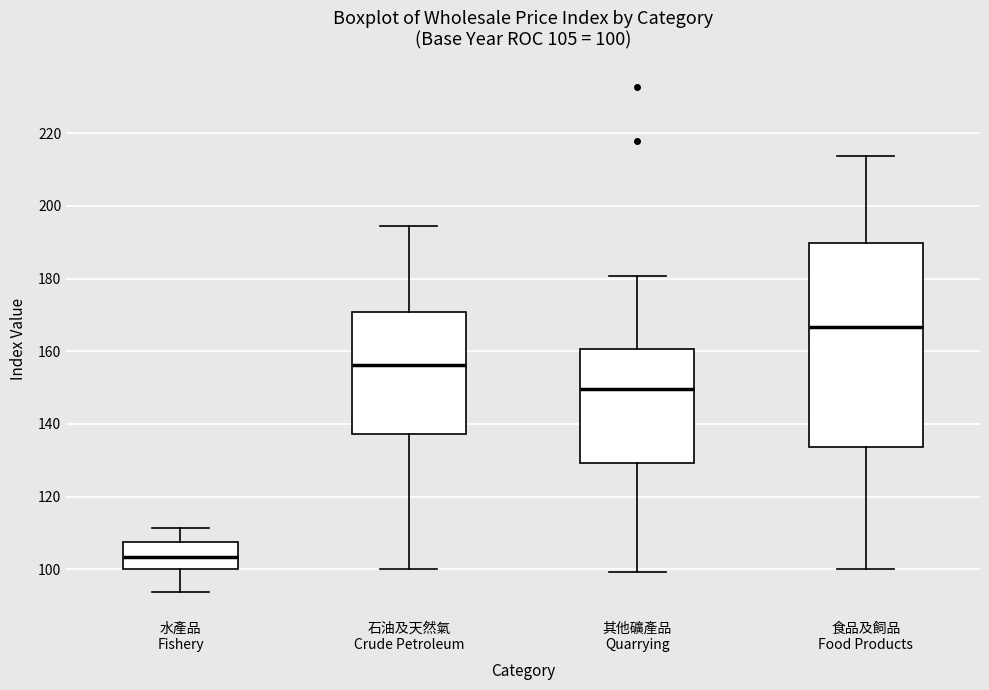

Which box is the tallest, from its lower edge to its upper edge?

食品及飼品 Food Products